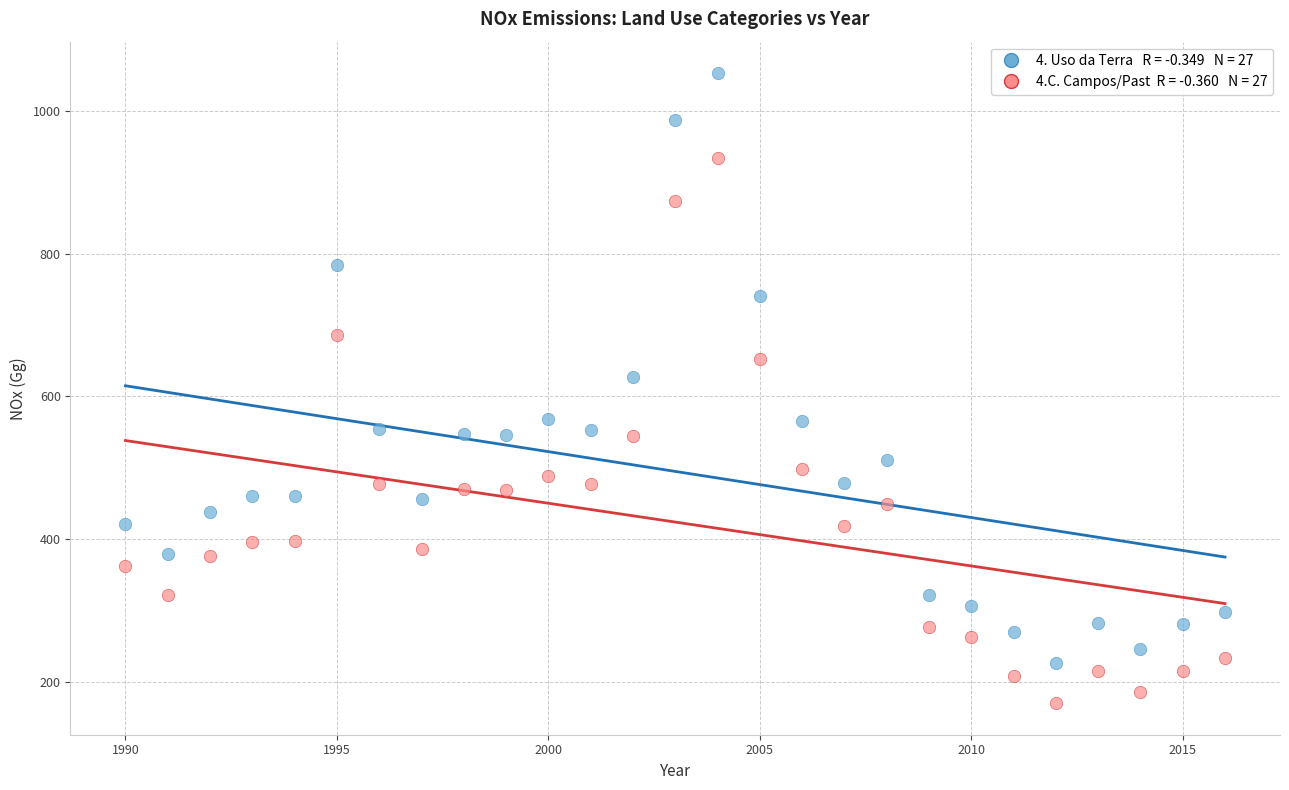

Across all data points, what is the range of X values (max minus min)?

26.0